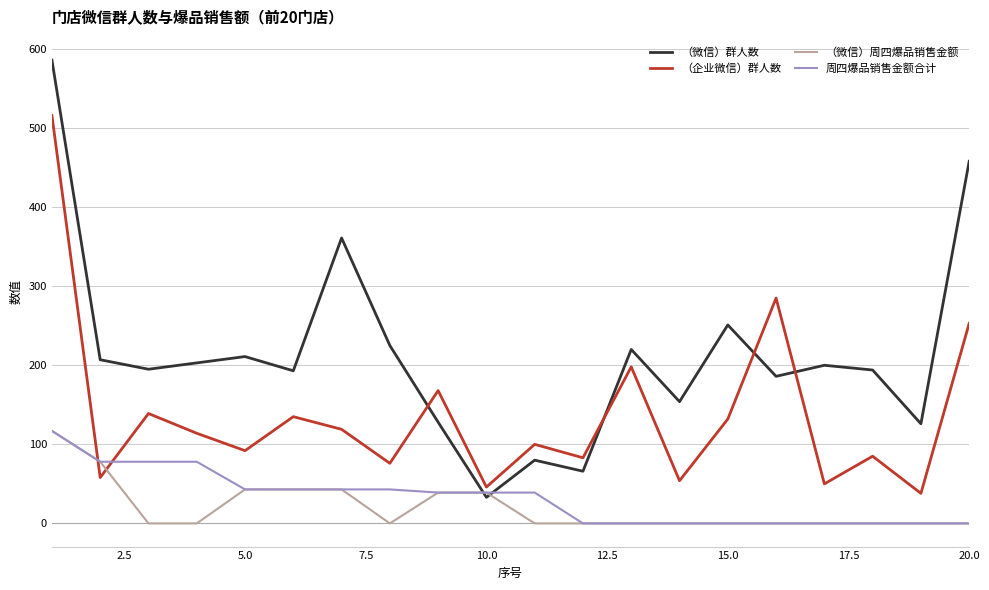

What is the greatest value displayed?

586